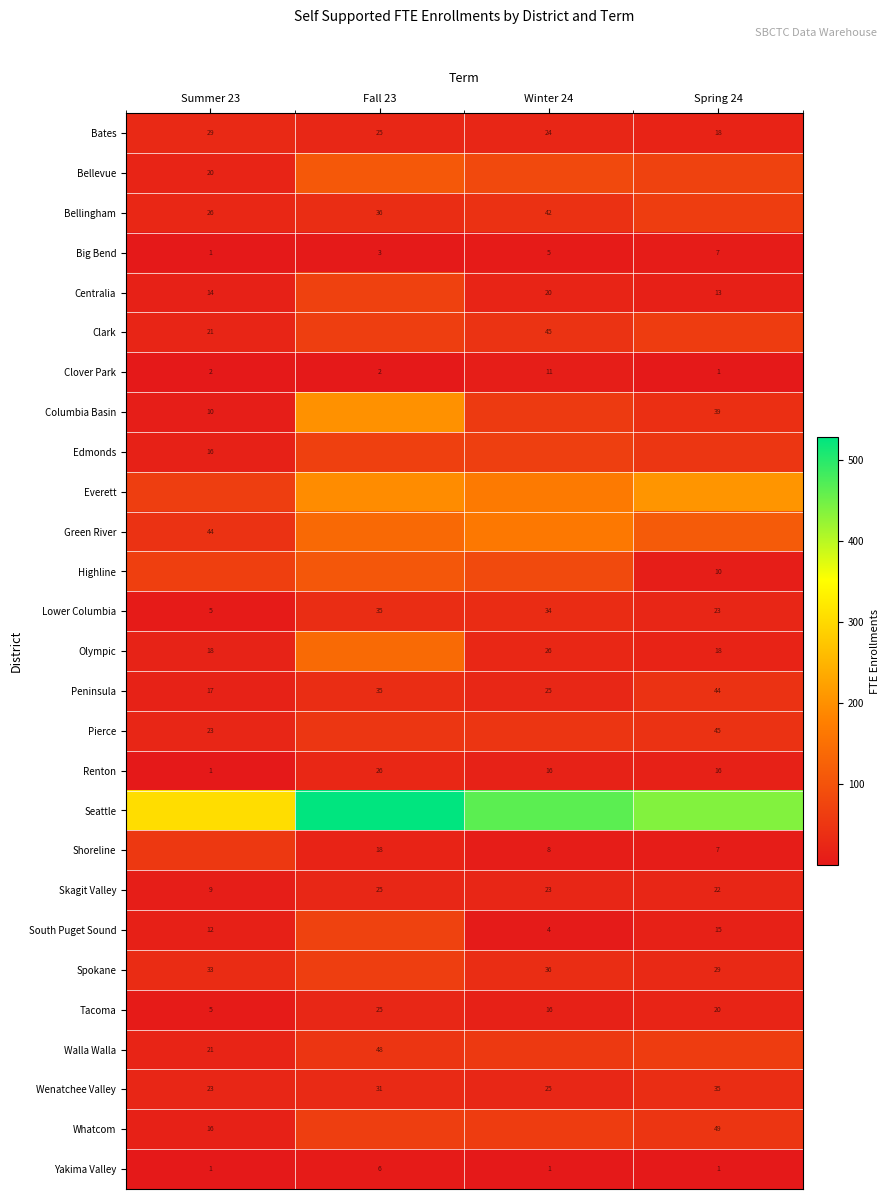

Which series has the largest range (max minus min)?

Seattle